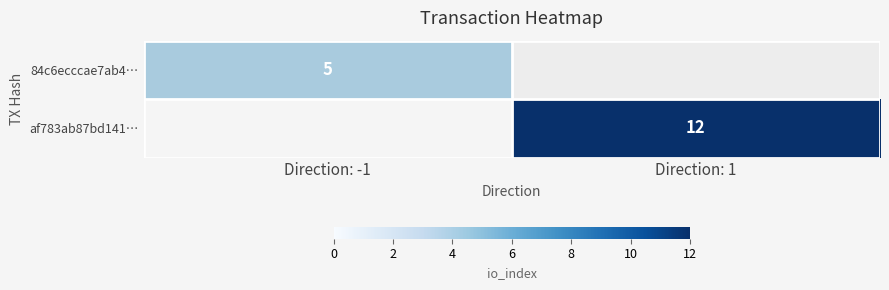

True or false: af783ab87bd141… has a value of 12 at Direction: 1.

True